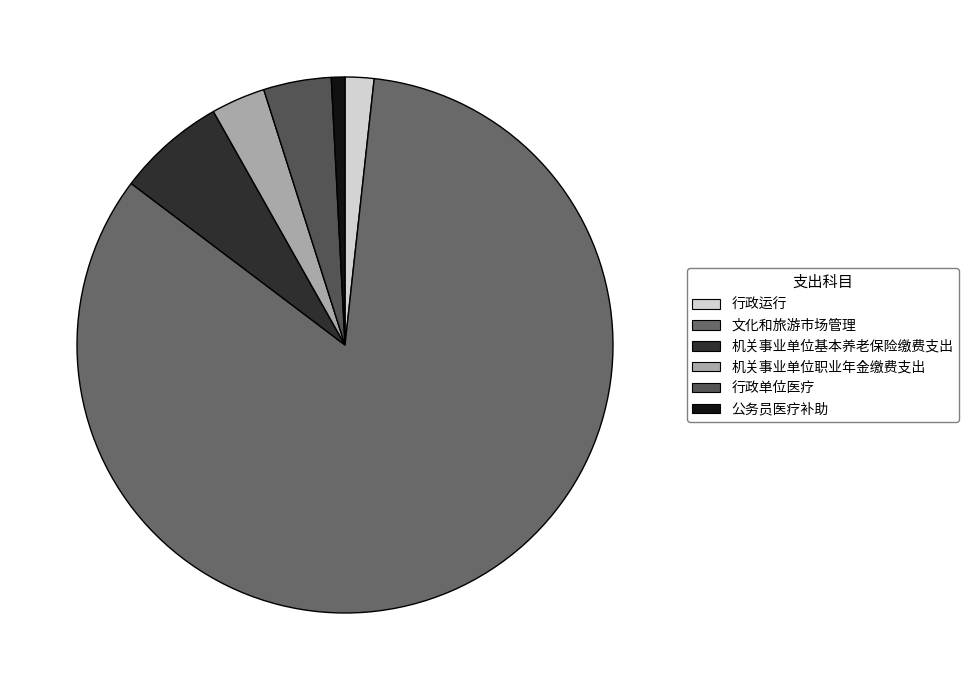

To the nearest percent, what percentage of the pie is 文化和旅游市场管理?

84%